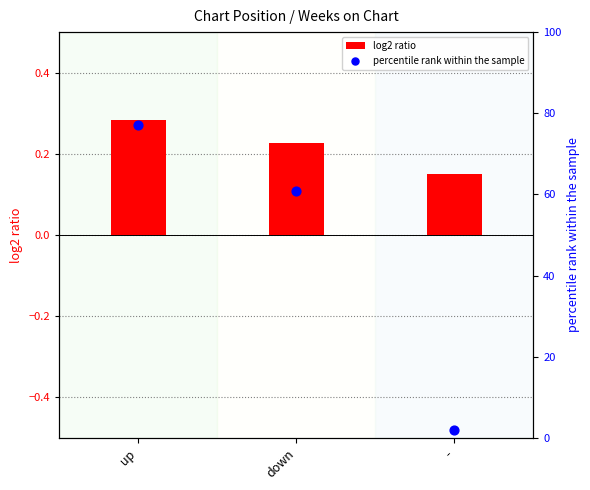

At how many categories does at least one series exceed 46?

2